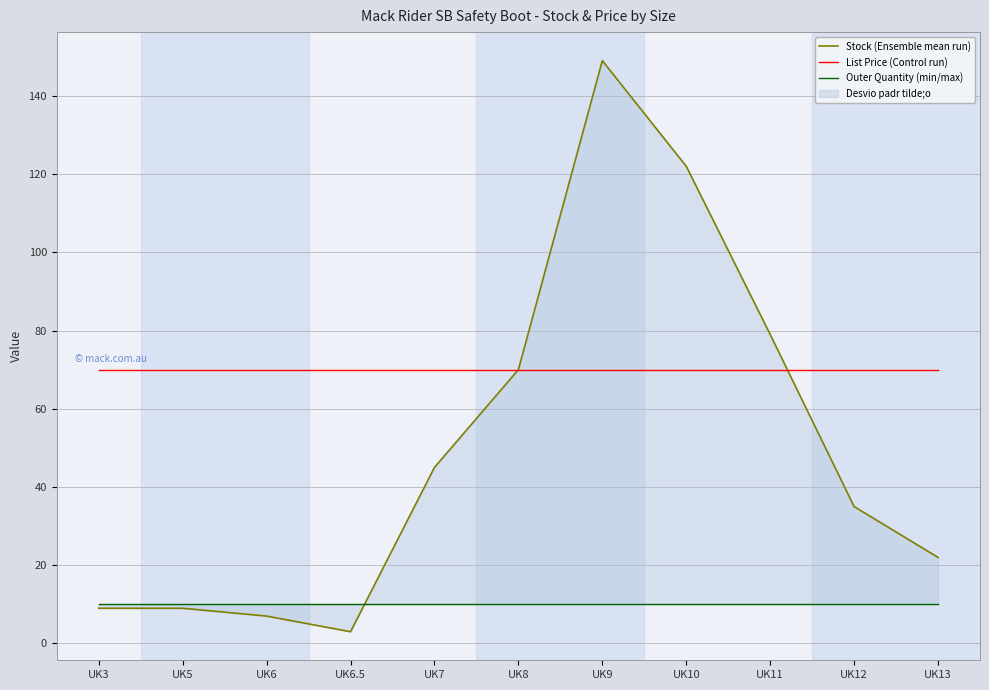

Reading right to left, what are all the values shown in this chart?

Stock (Ensemble mean run): UK13=22.0	UK12=35.0	UK11=79.0	UK10=122.0	UK9=149.0	UK8=70.0	UK7=45.0	UK6.5=3.0	UK6=7.0	UK5=9.0	UK3=9.0
List Price (Control run): UK13=70.0	UK12=70.0	UK11=70.0	UK10=70.0	UK9=70.0	UK8=70.0	UK7=70.0	UK6.5=70.0	UK6=70.0	UK5=70.0	UK3=70.0
Outer Quantity (min/max): UK13=10.0	UK12=10.0	UK11=10.0	UK10=10.0	UK9=10.0	UK8=10.0	UK7=10.0	UK6.5=10.0	UK6=10.0	UK5=10.0	UK3=10.0